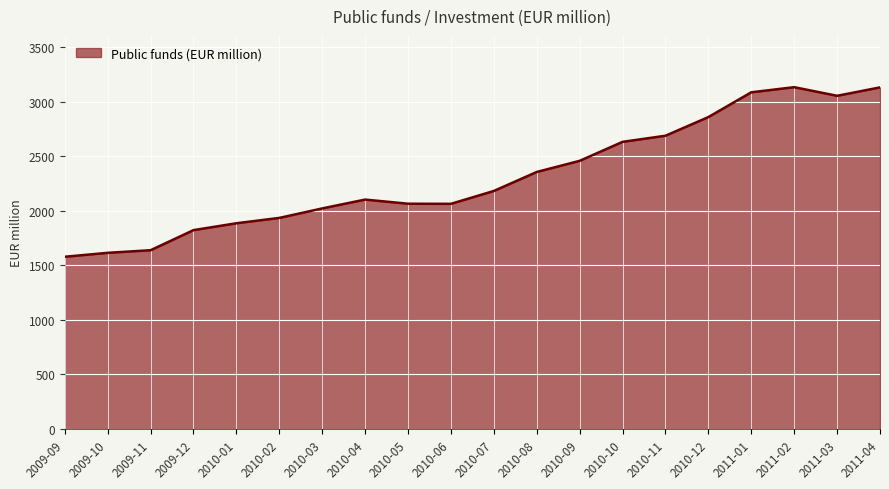

At which label is the value closest to 2356?

2010-08